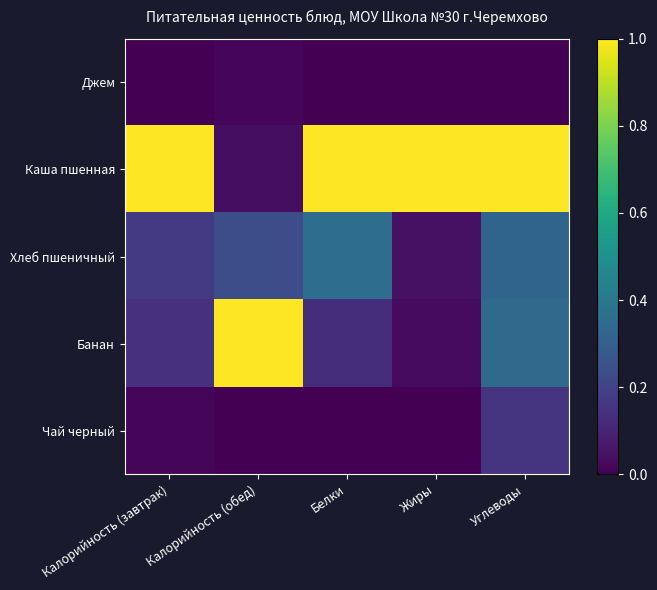

What is the difference between the highest and lowest values at Калорийность (обед)?

1.0